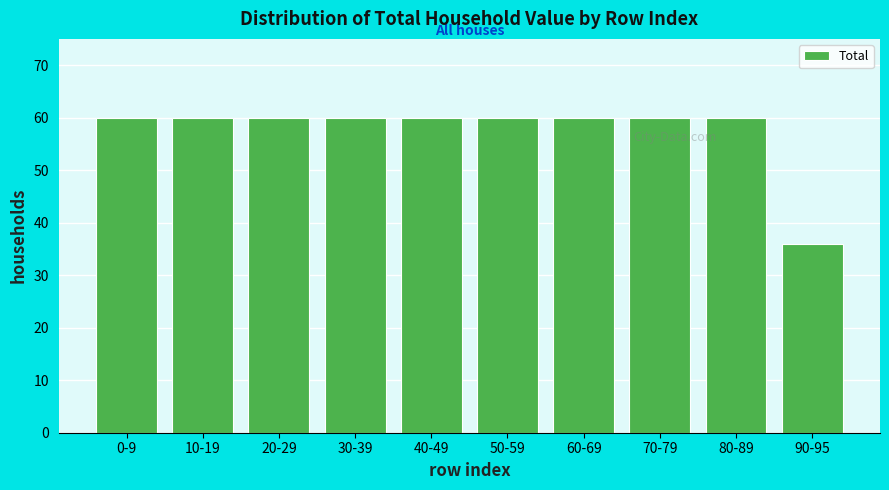

Reading left to right, list all the values displayed in this chart.

60	60	60	60	60	60	60	60	60	36